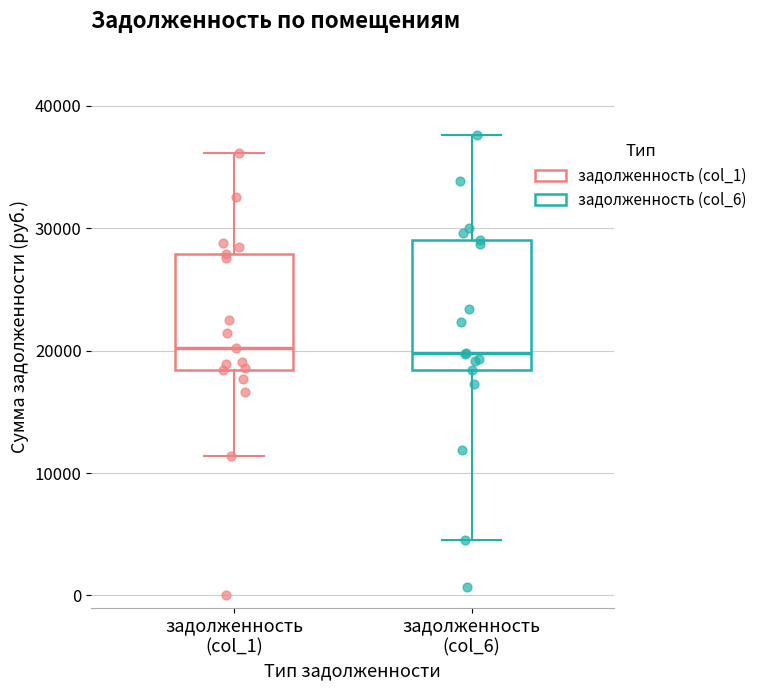

Reading left to right, transcribe this box plot: for each box, give where its median line is, the range the box spans, and where its two whiskers end, as read against the y-axis. The values are not printed on the chart, so give them approximately, as read against the axis.

задолженность (col_1): median 20000, box 18000 to 28000, whiskers 11000 to 36000
задолженность (col_6): median 20000, box 18000 to 29000, whiskers 5000 to 38000